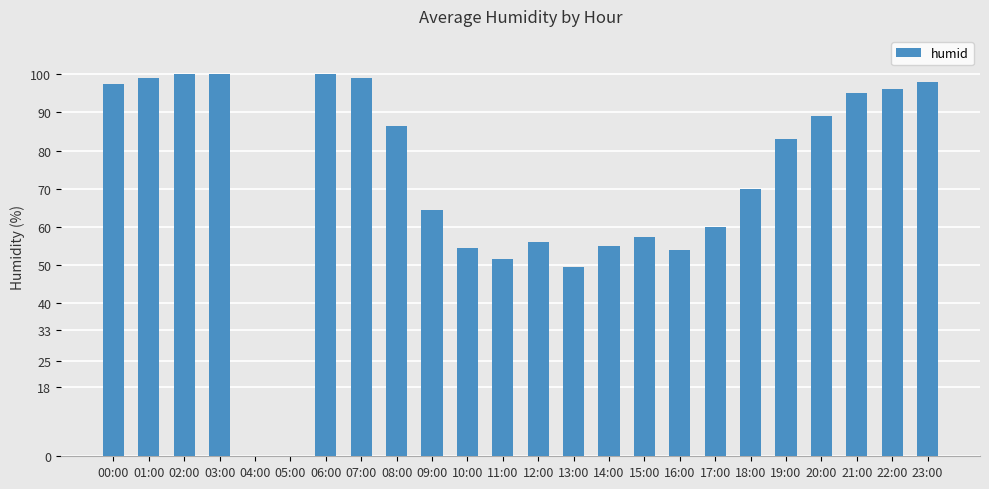

How many series are shown in this chart?

1